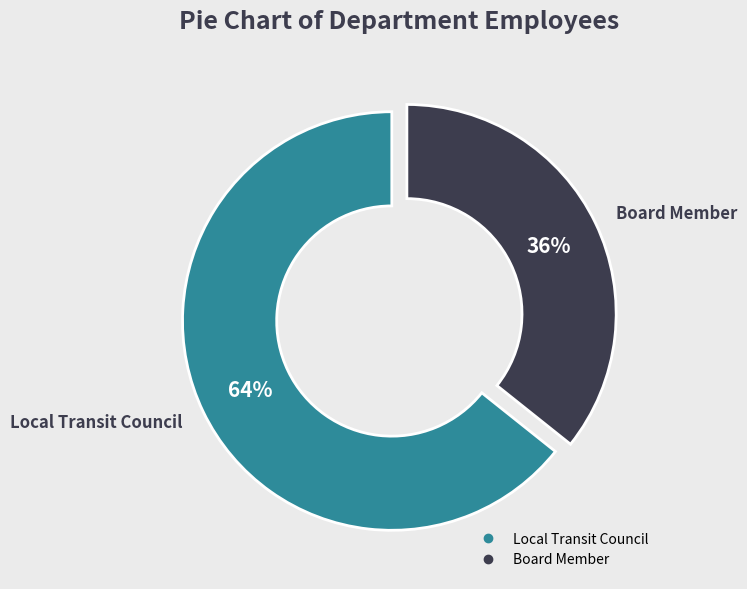

To the nearest percent, what is the average slice percentage?

50%